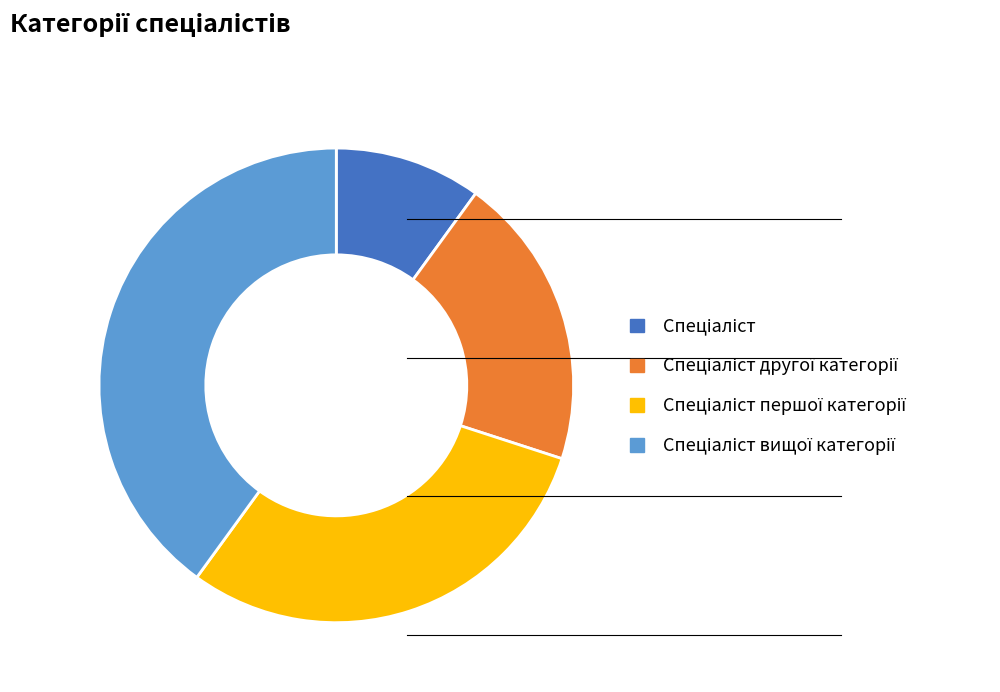

Is there any slice that represents more than half of the pie?

No